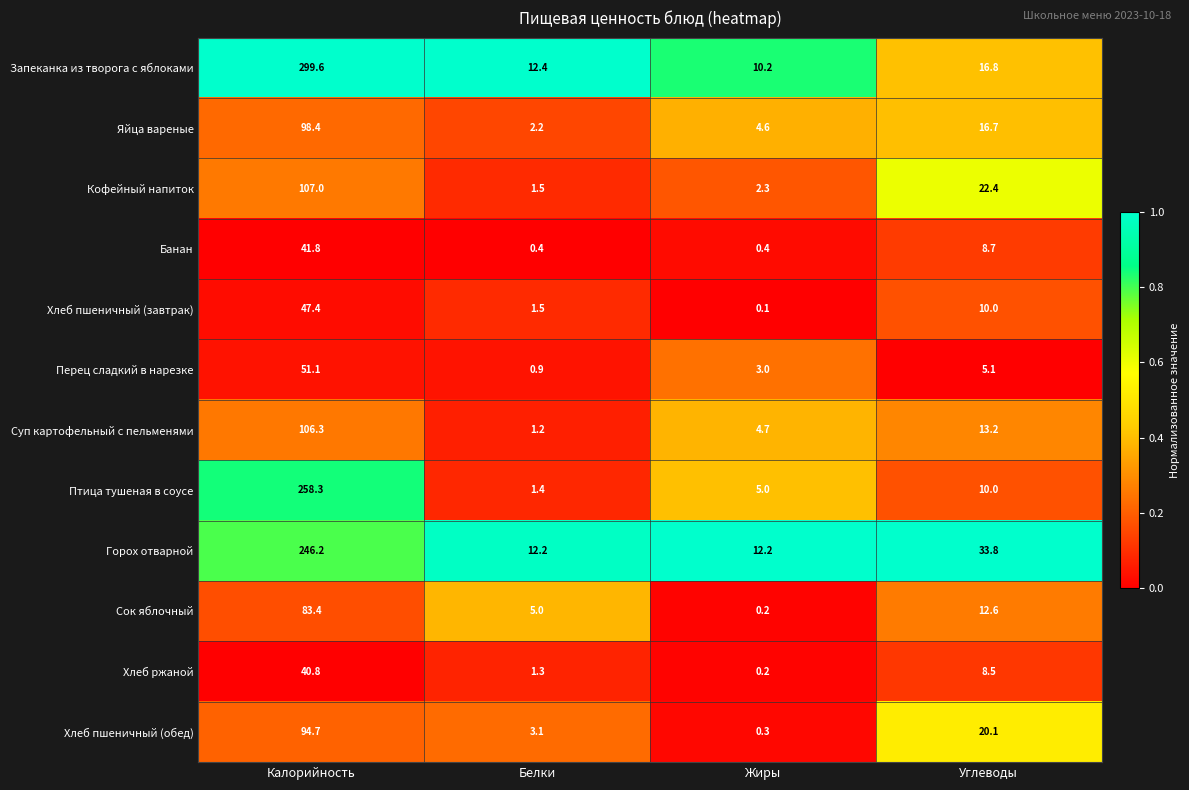

Rank the series by their maximum value, from lowest to highest.

Хлеб ржаной, Банан, Хлеб пшеничный (завтрак), Перец сладкий в нарезке, Сок яблочный, Хлеб пшеничный (обед), Яйца вареные, Суп картофельный с пельменями, Кофейный напиток, Горох отварной, Птица тушеная в соусе, Запеканка из творога с яблоками